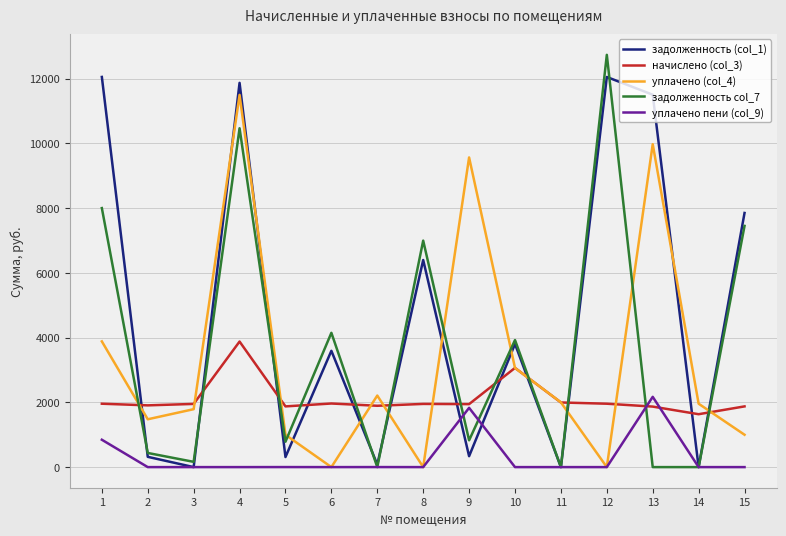

The value of уплачено (col_4) at 9 is 16331.3. True or false?

False